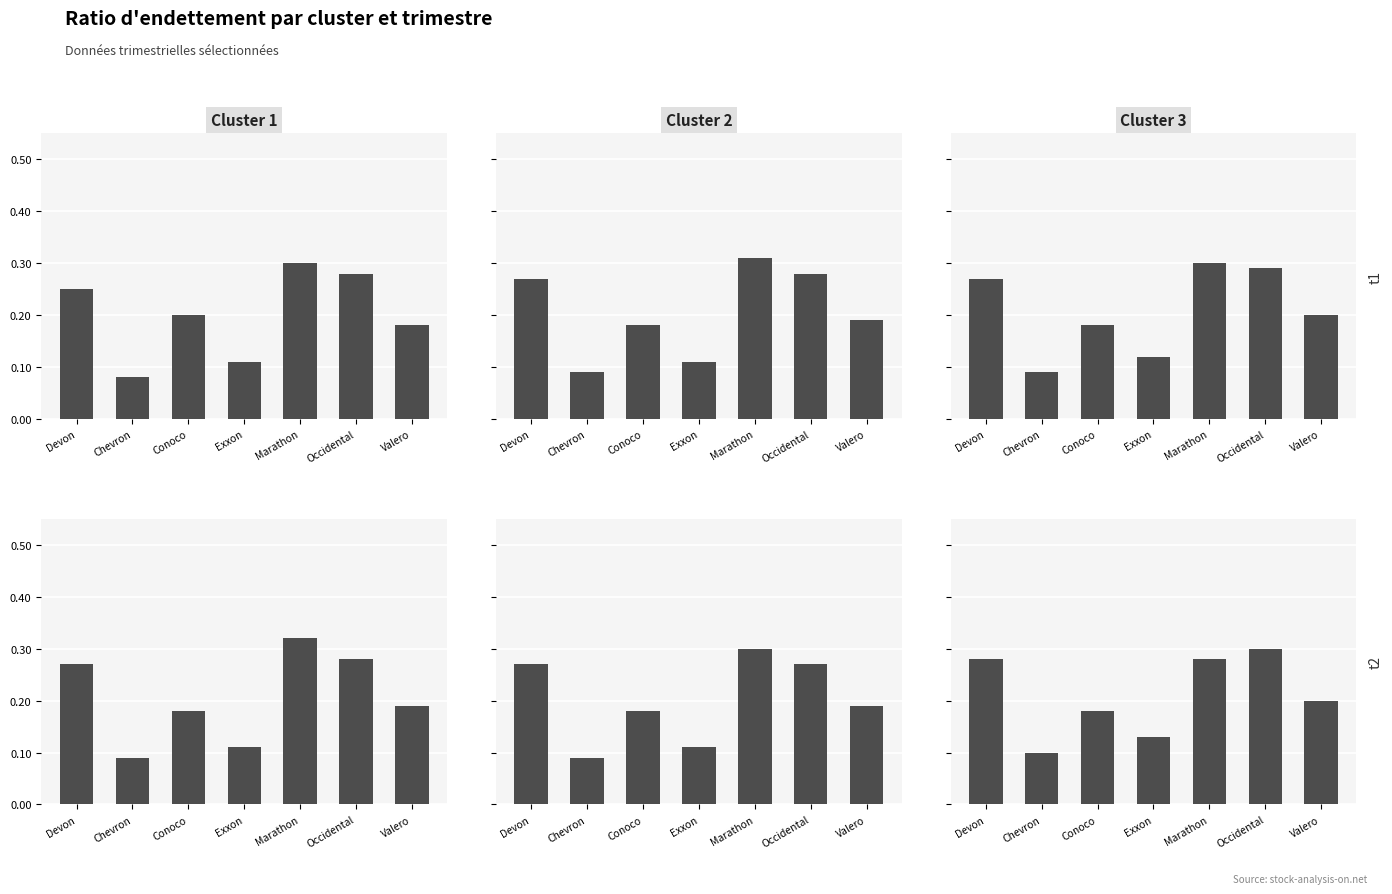

What value does the Q2 2022 series have at Conoco?

0.2